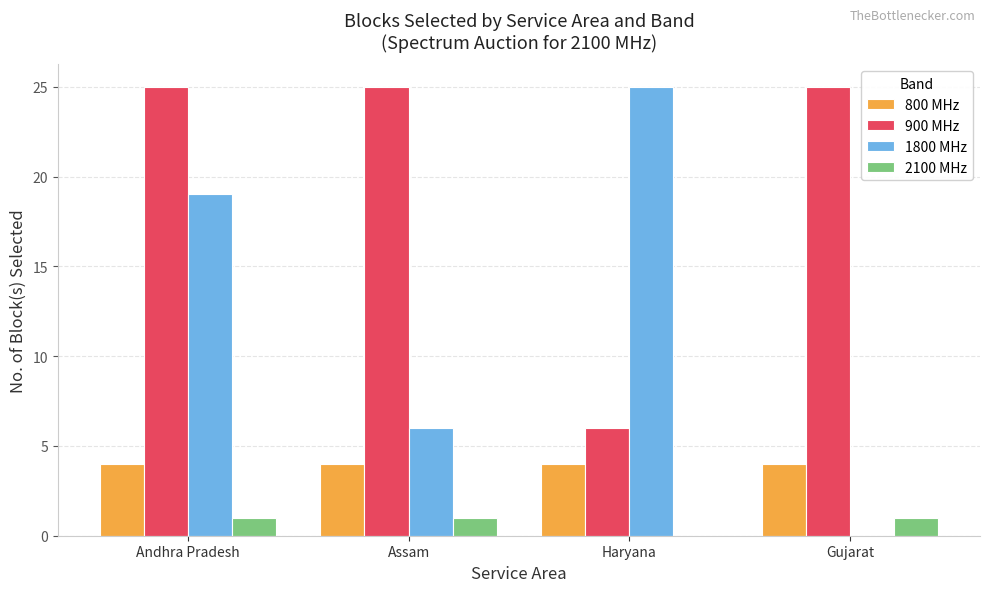

What are all the series names shown in the legend?

800 MHz, 900 MHz, 1800 MHz, 2100 MHz